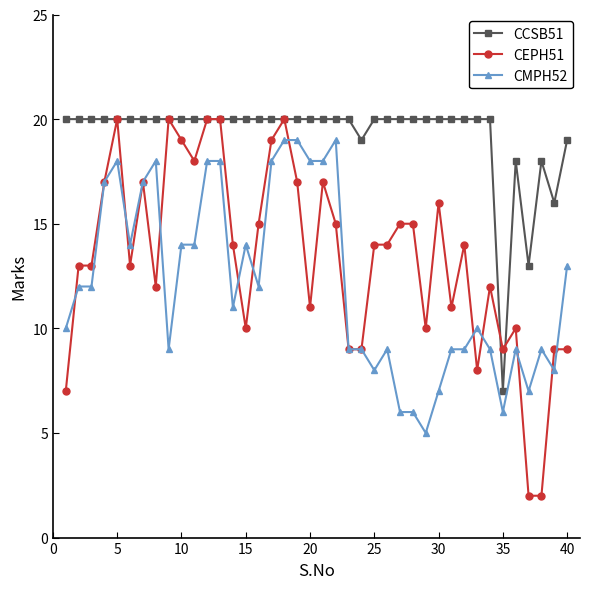

Which series has the widest spread of values?

CEPH51